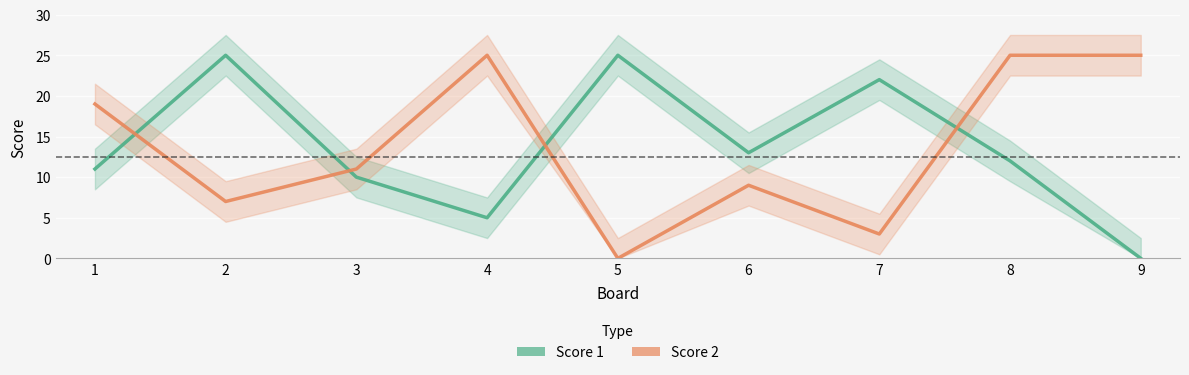

Reading left to right, transcribe all the data shown in this chart.

Score 1: 11	25	10	5	25	13	22	12	0
Score 2: 19	7	11	25	0	9	3	25	25